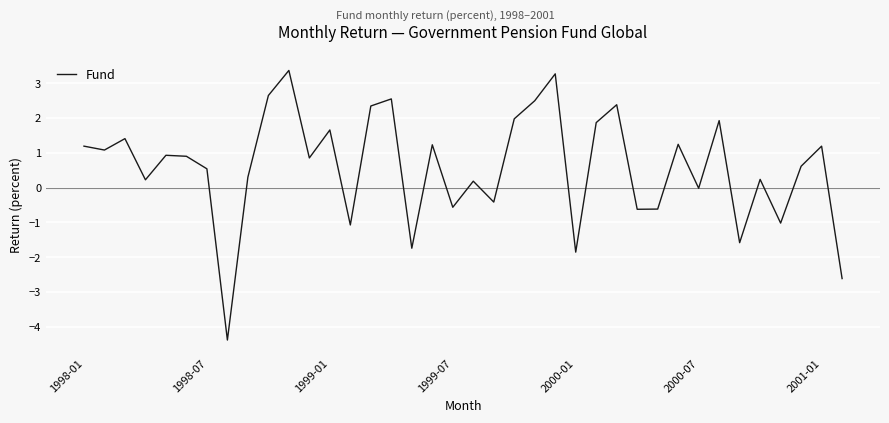

What is the maximum value shown in the chart?

3.4